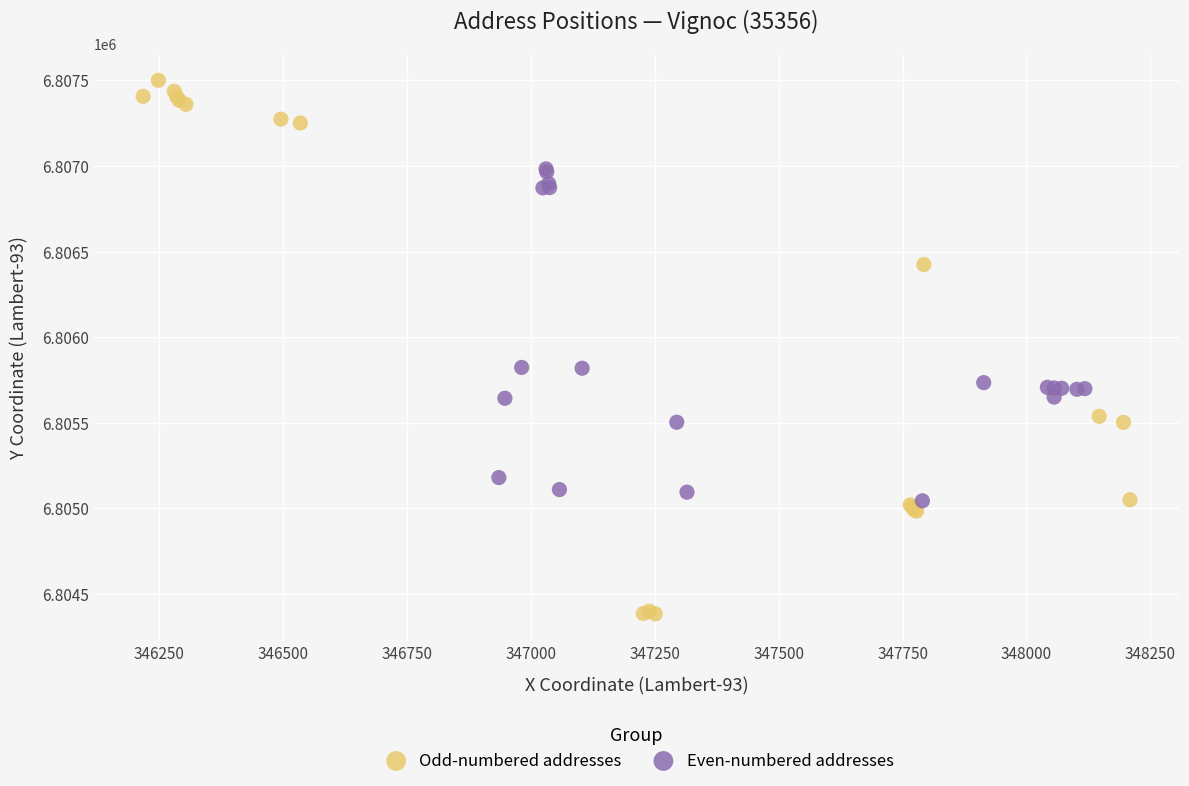

Which series has the widest spread of Y values?

Odd-numbered addresses